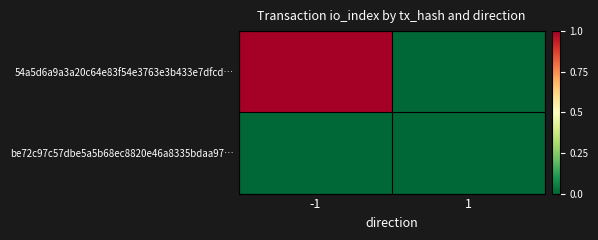

Which label corresponds to the largest value in the chart?

-1